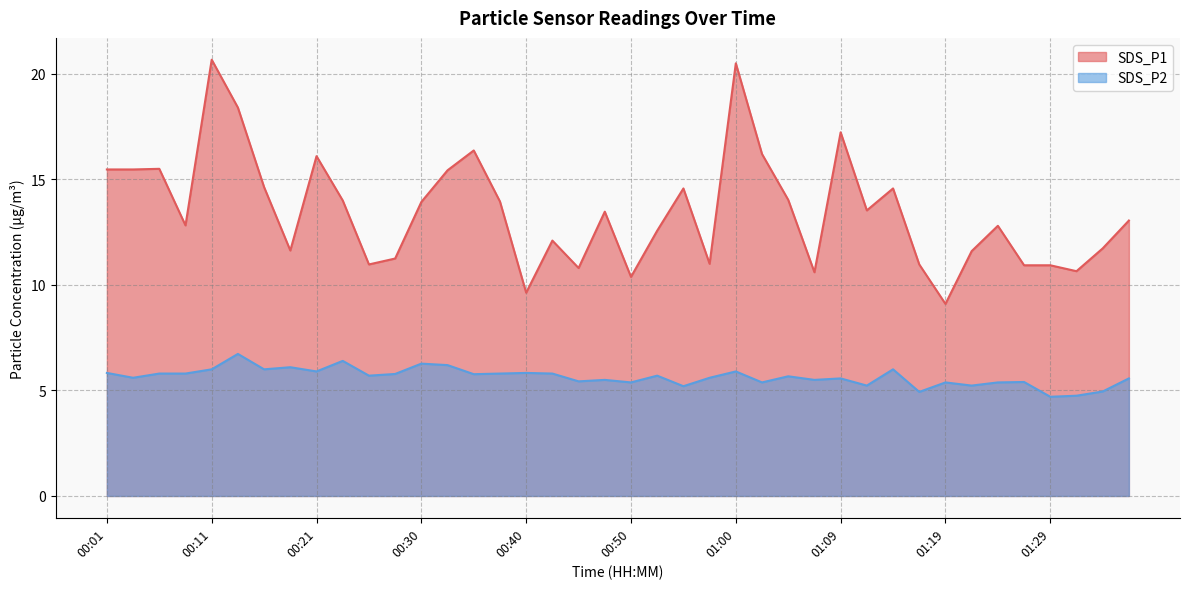

How many interior local peaks does the SDS_P1 series have?

11